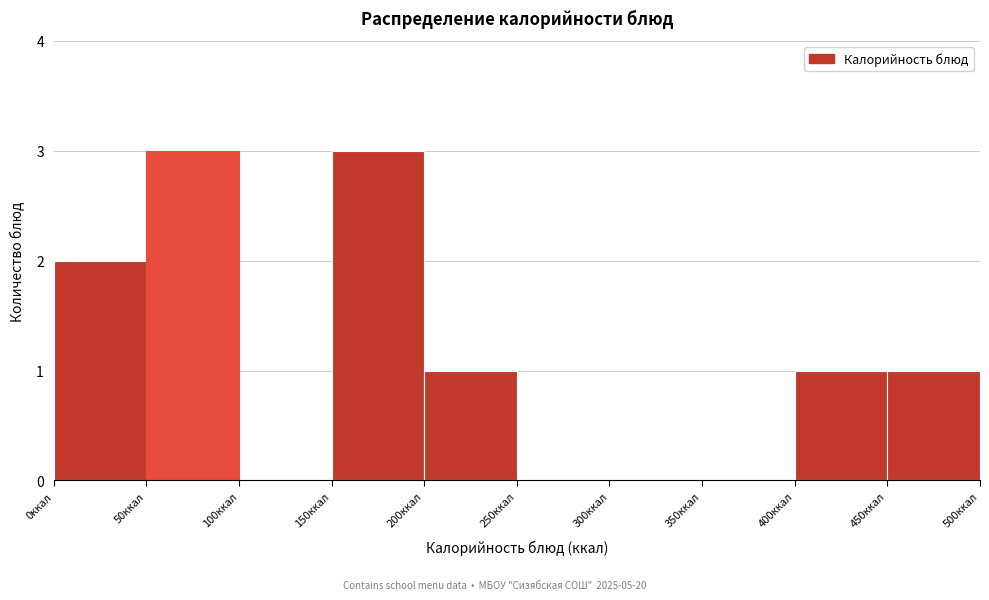

How tall is the bar that spans 150 to 200 on the x-axis? The values are not printed on the chart, so give them approximately, as read against the axis.

3